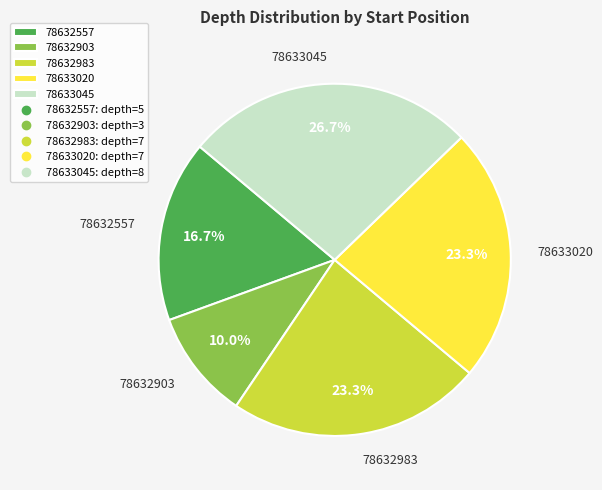

Is it true that 78632983 is 17% of the pie?

False